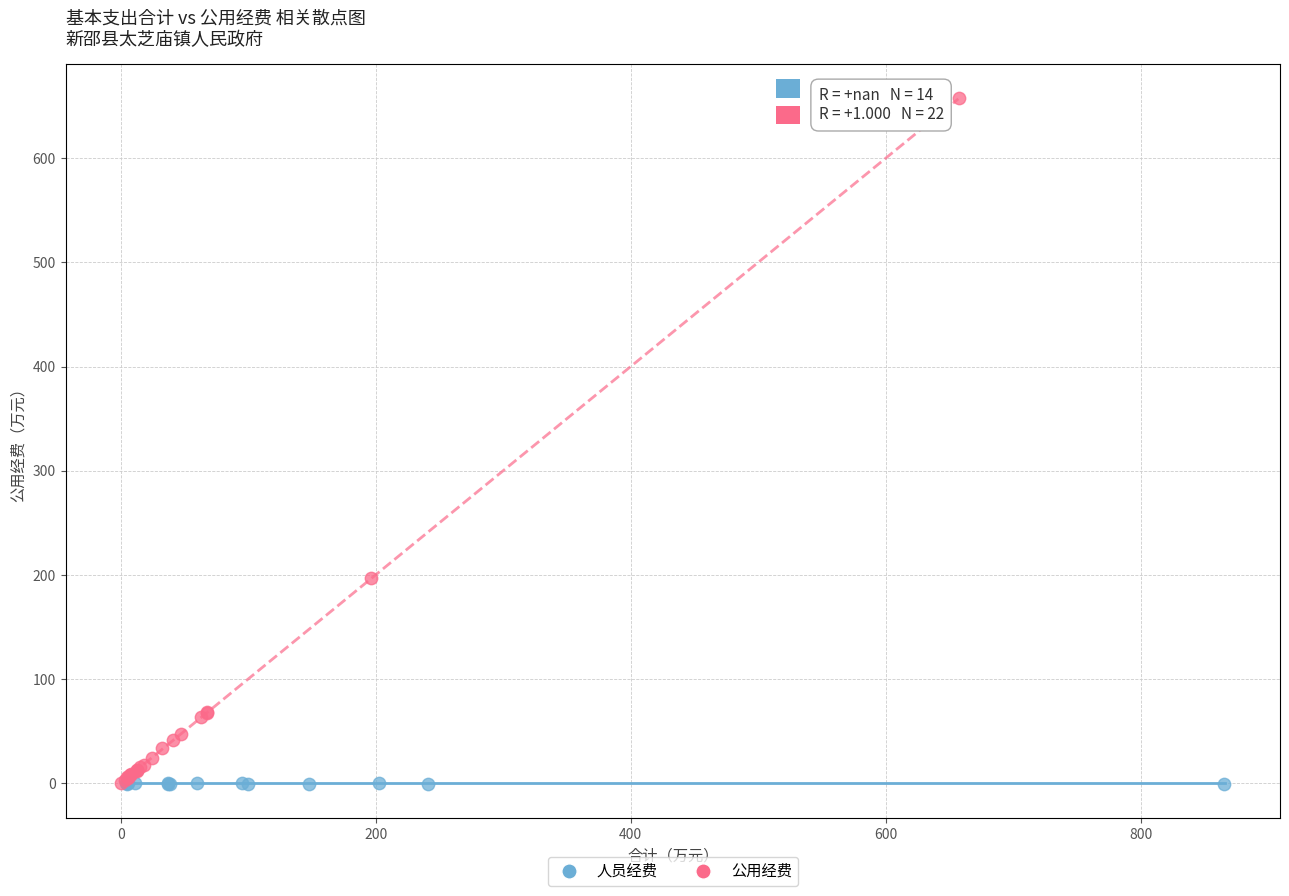

Which series has the largest Y range (max minus min)?

公用经费